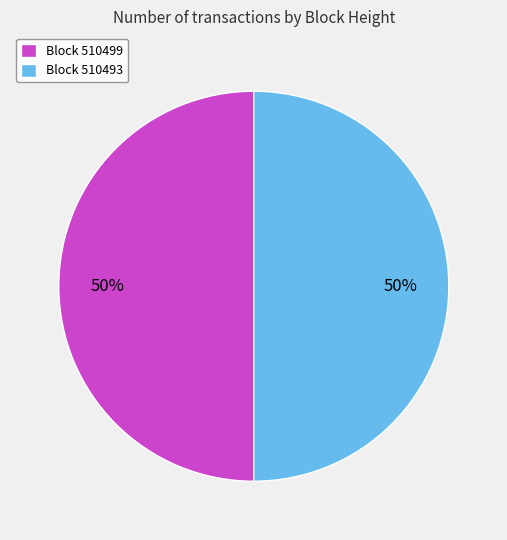

Approximately how many times larger is the value at Block 510499 compared to Block 510493?

1.0